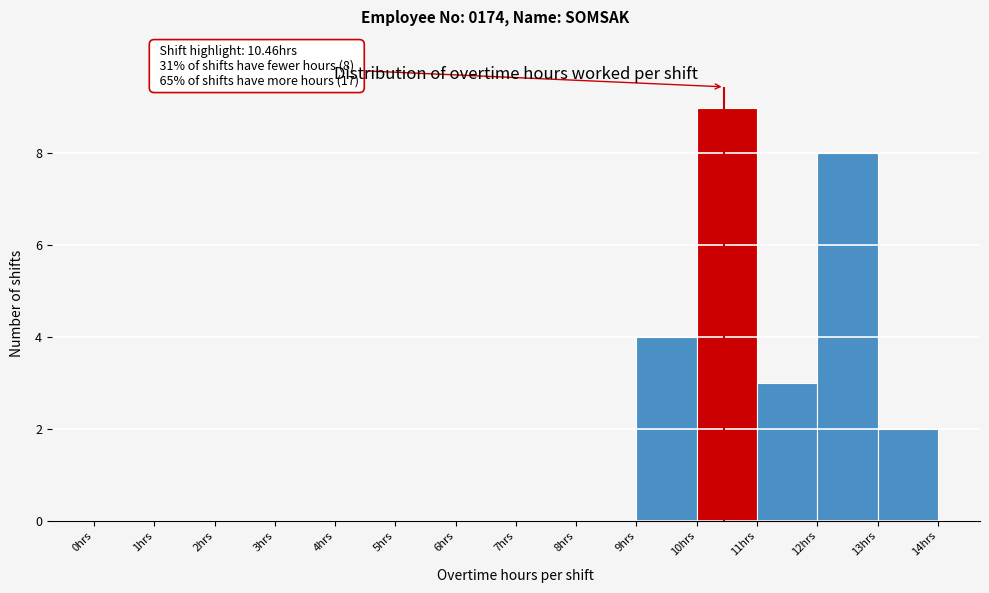

Over which range of the x-axis is the bar tallest?

10 to 11